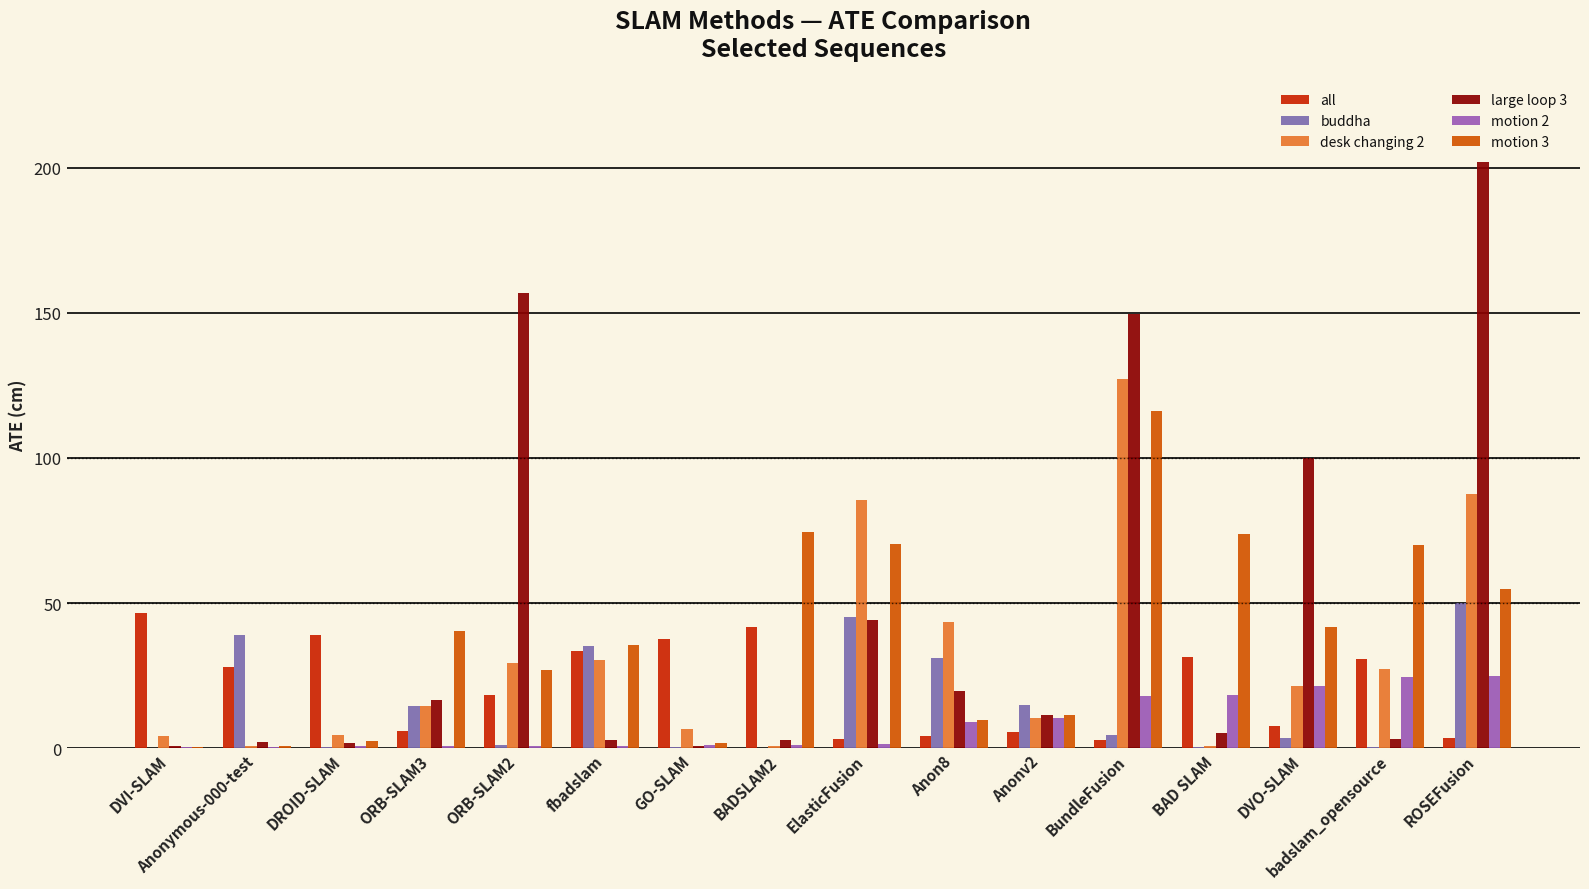

What is the difference between the highest and lowest values at Anon8?

39.5